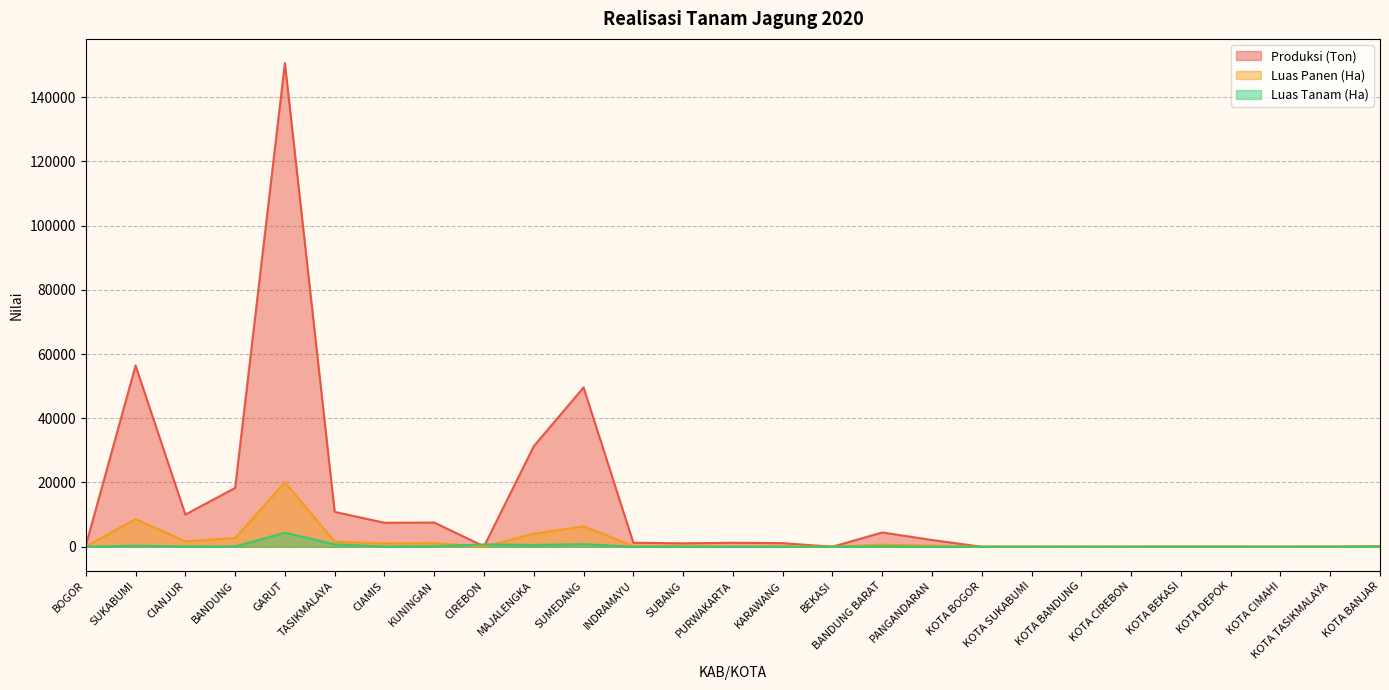

Between GARUT and KOTA SUKABUMI, which series saw the biggest shift?

Produksi (Ton)